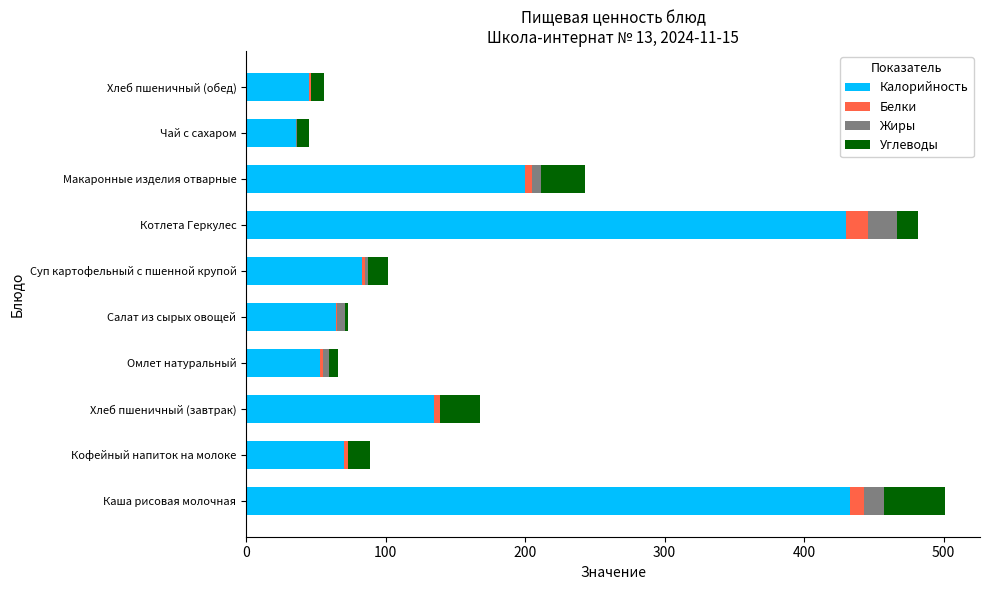

The Калорийность series shows 28.3 at Кофейный напиток на молоке. True or false?

False